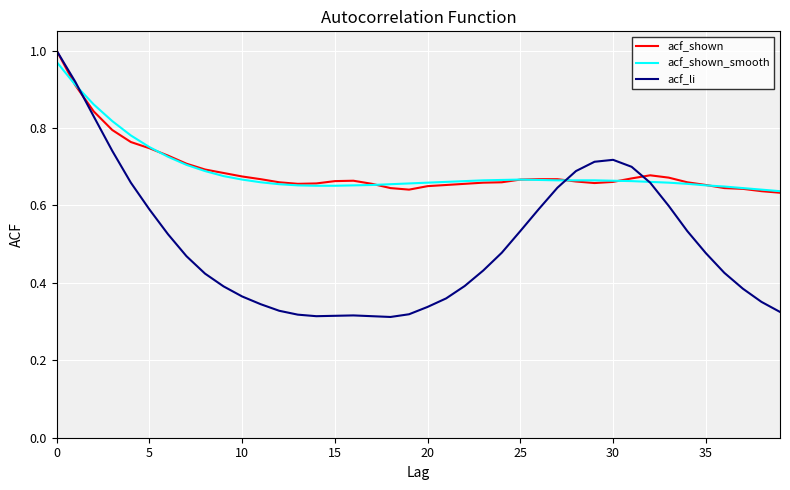

Does the chart have visible grid lines?

Yes